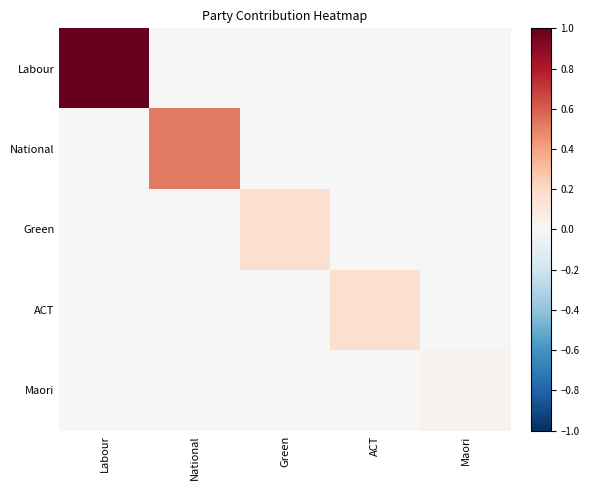

Reading right to left, extract all data points from this chart.

Labour: Maori=0.0	ACT=0.0	Green=0.0	National=0.0	Labour=1.0
National: Maori=0.0	ACT=0.0	Green=0.0	National=0.5	Labour=0.0
Green: Maori=0.0	ACT=0.0	Green=0.2	National=0.0	Labour=0.0
ACT: Maori=0.0	ACT=0.2	Green=0.0	National=0.0	Labour=0.0
Maori: Maori=0.0	ACT=0.0	Green=0.0	National=0.0	Labour=0.0